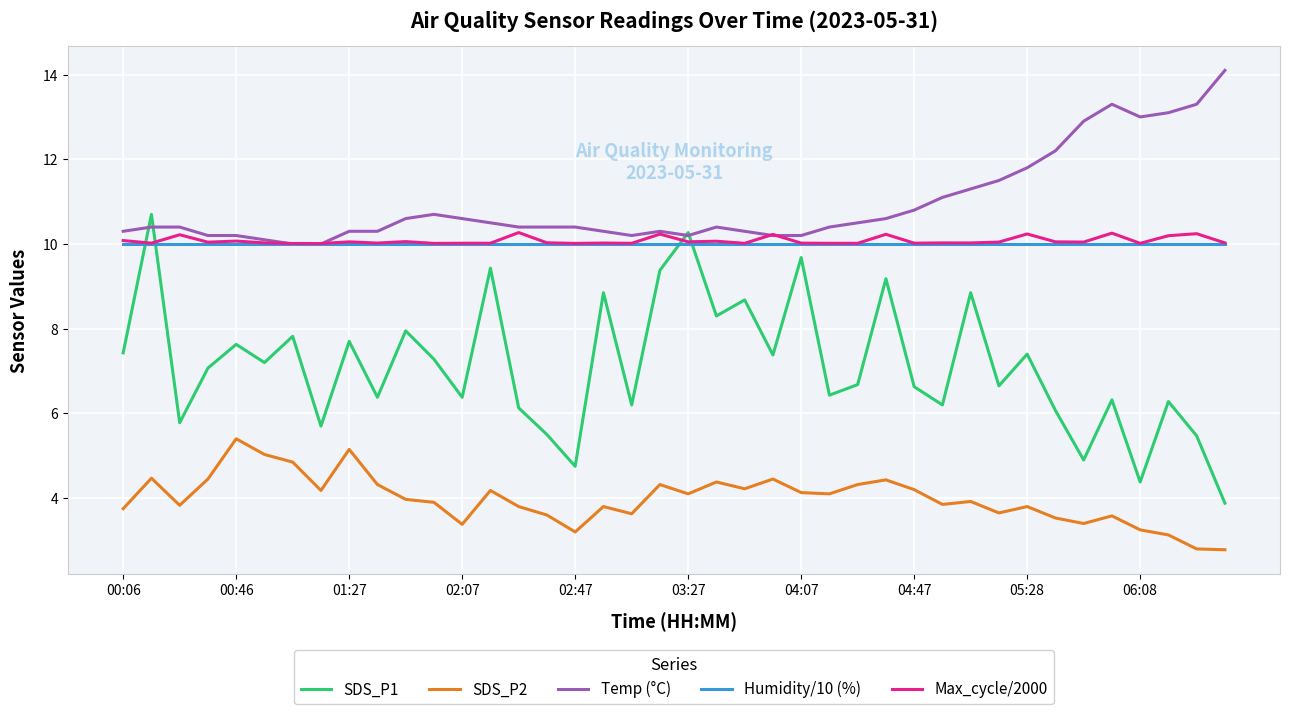

After their last crossing, which series has the higher values: Max_cycle/2000 or SDS_P1?

Max_cycle/2000